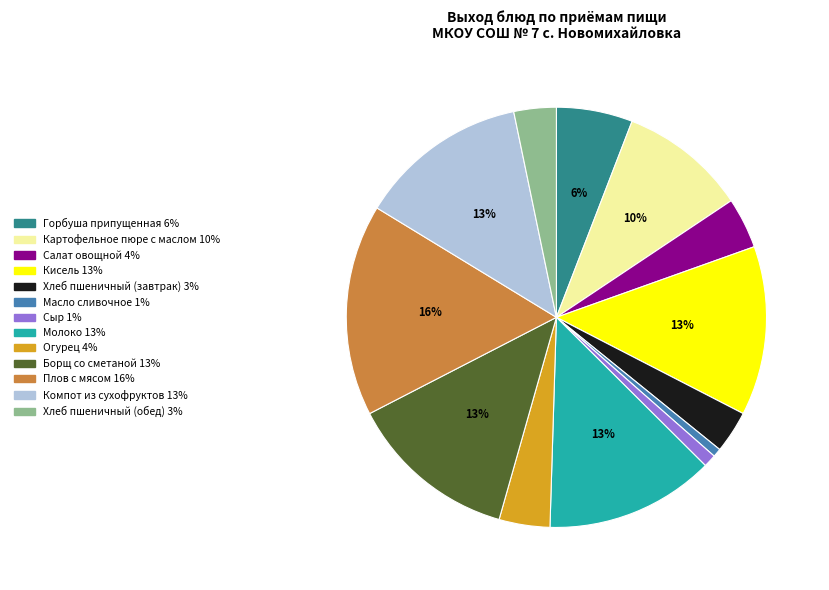

Which has a higher value, Горбуша припущенная or Молоко?

Молоко